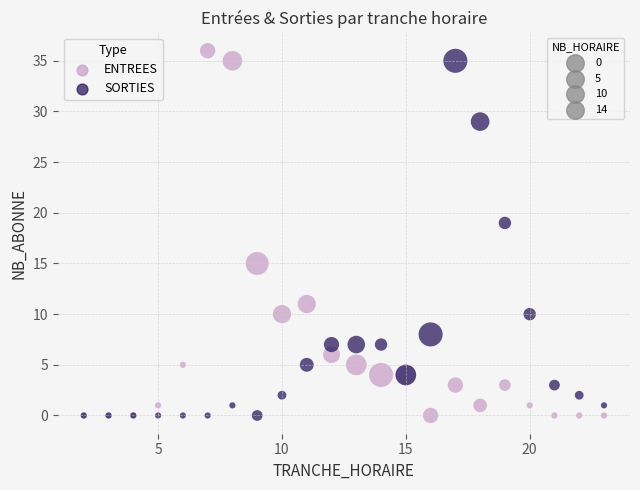

Across all series, what Y value is closest to 18?

19